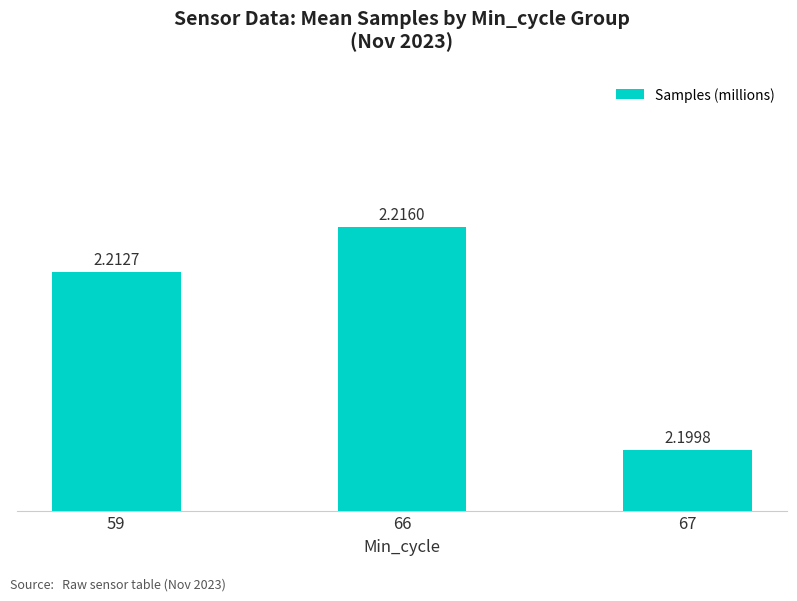

What is the ratio of the value at 67 to the value at 66?

1.0